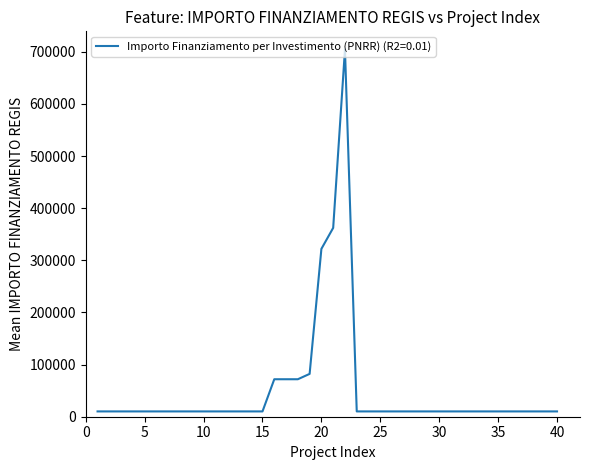

Does the chart have visible grid lines?

No